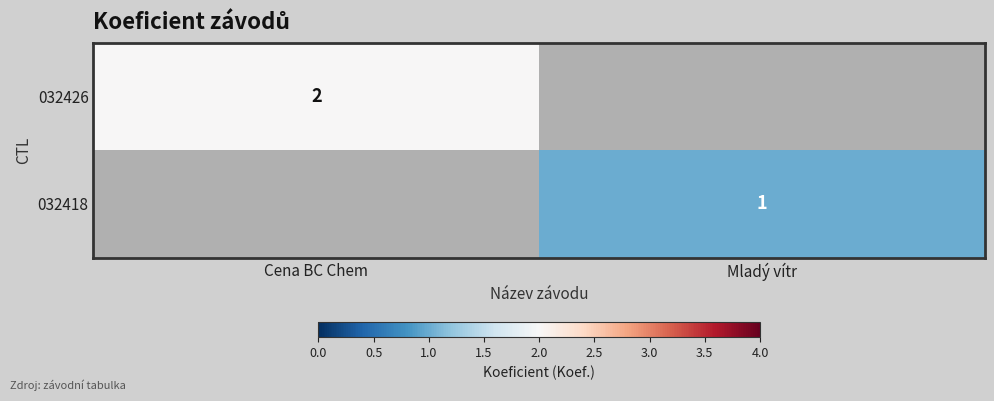

The 032418 series shows 1 at Mladý vítr. True or false?

True